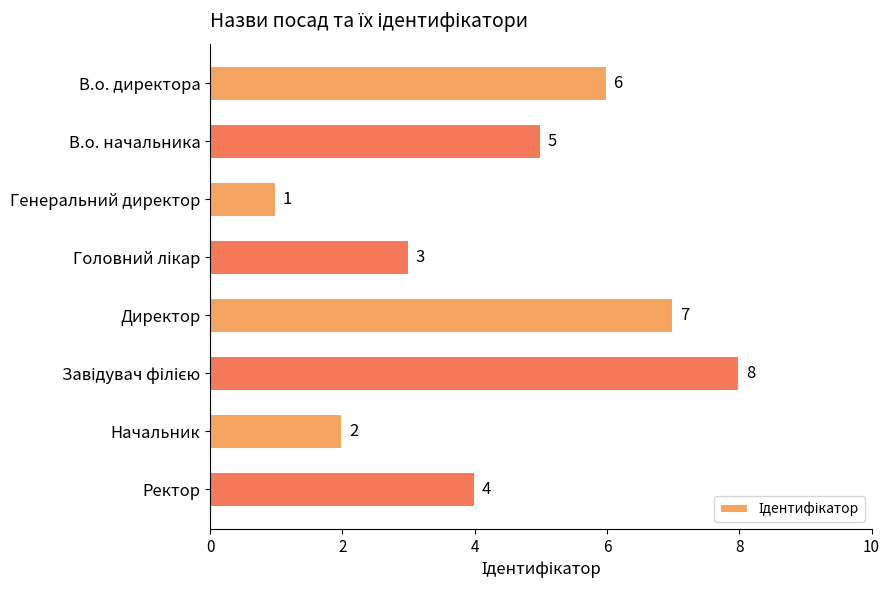

What is the sum of the values at В.о. директора and Генеральний директор?

7